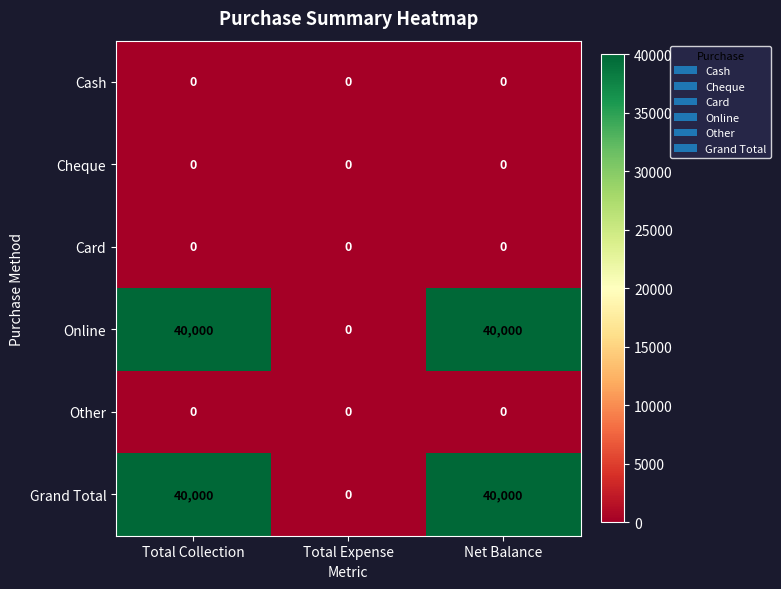

What is the maximum value for Grand Total?

40000